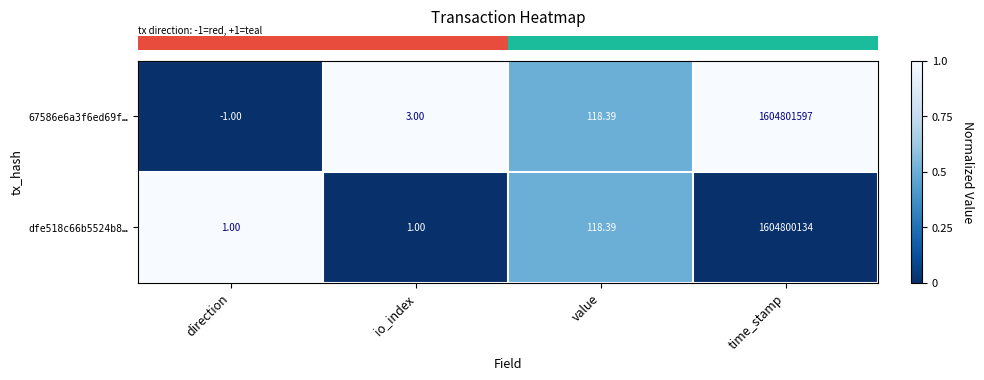

What is the difference between the highest and lowest values at time_stamp?

1463.0